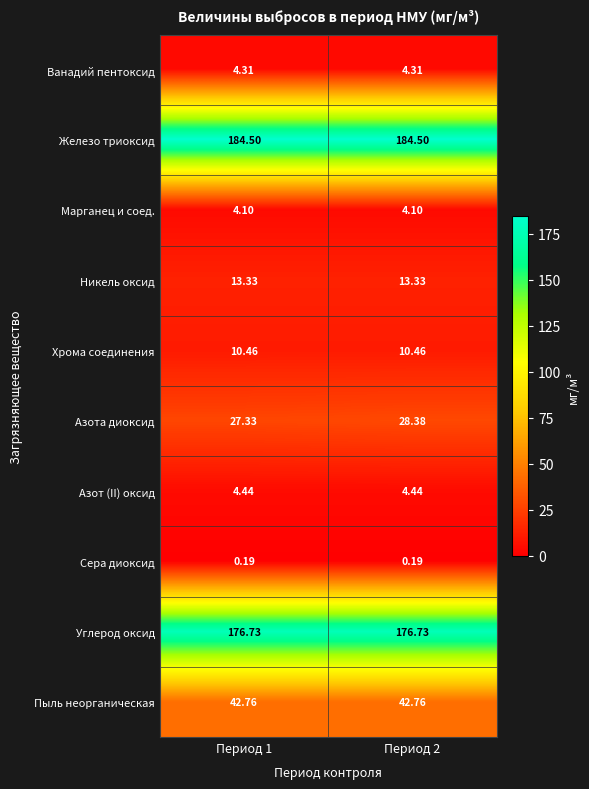

Which series has the largest total across all categories?

Железо триоксид